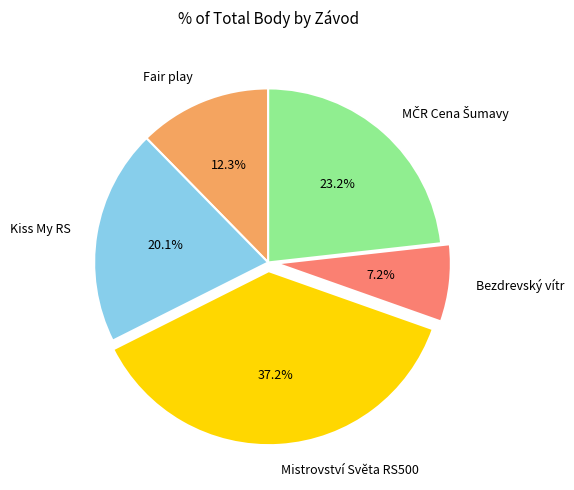

Is it true that Kiss My RS is 20% of the pie?

True